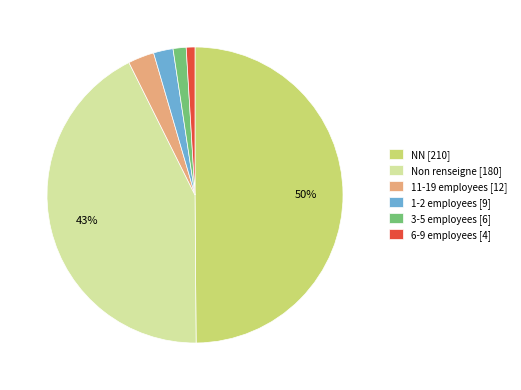

Combined, do 3-5 employees [6] and NN [210] account for over 50%?

Yes